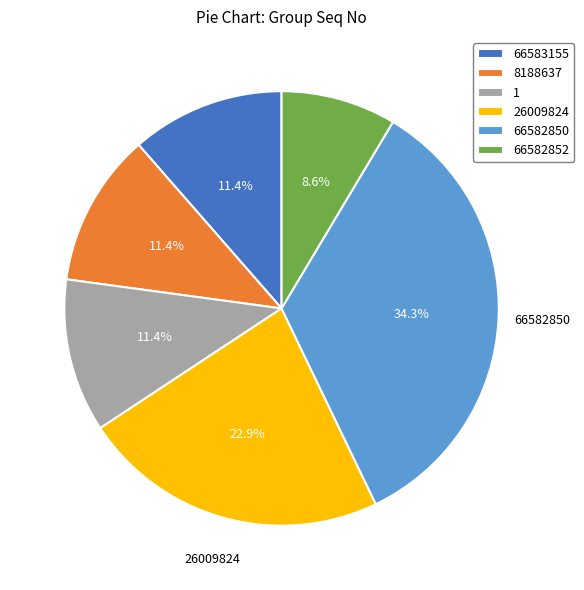

To the nearest percent, what is the difference between the largest and smallest slice percentages?

26%